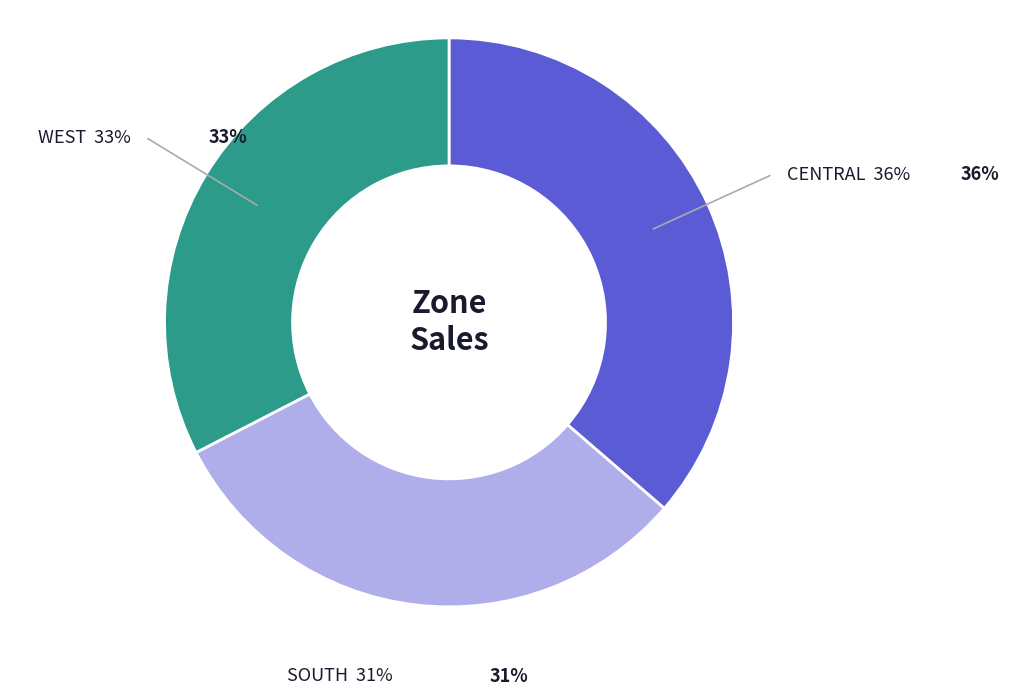

Is there a majority slice in this chart?

No